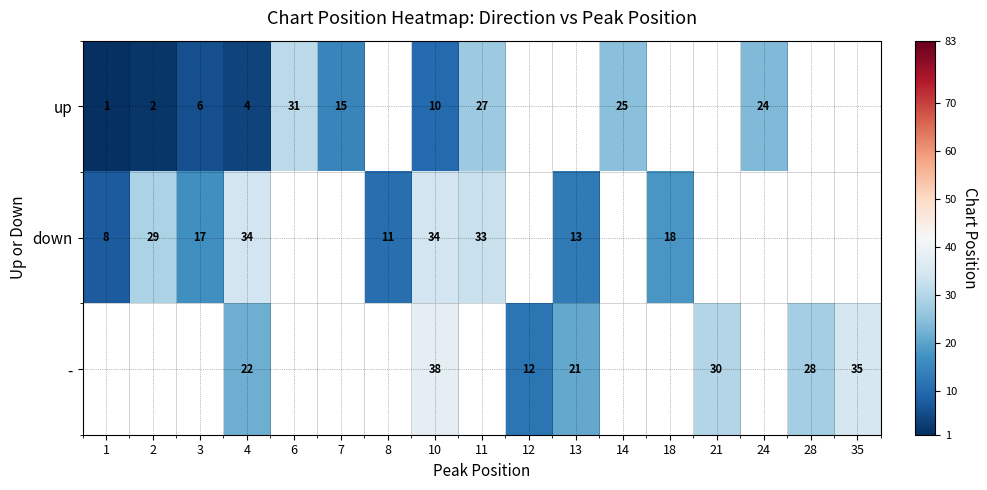

The - series shows 46.7 at 28. True or false?

False